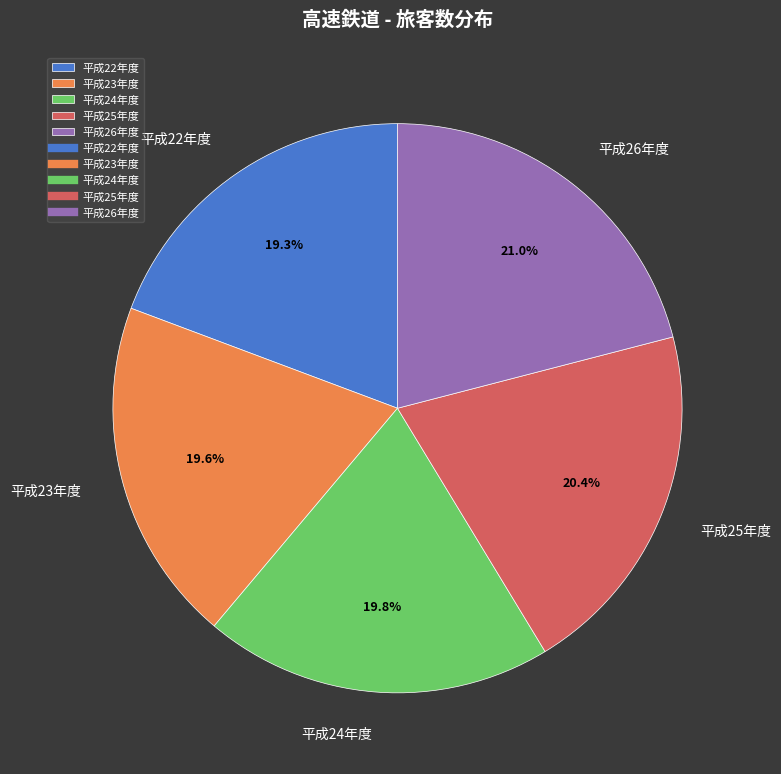

Does 平成24年度 represent more than half of the total?

No